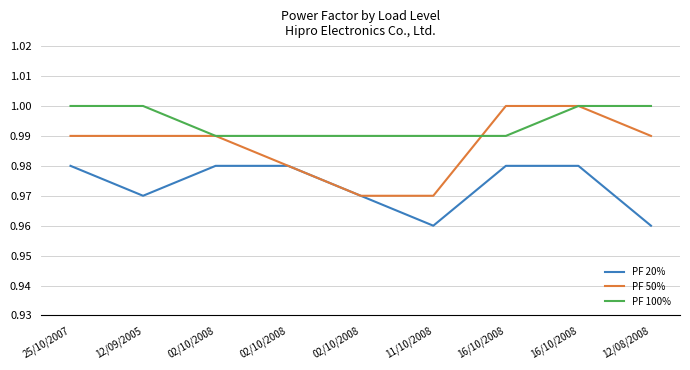

True or false: PF 20% and PF 50% intersect in this chart.

False